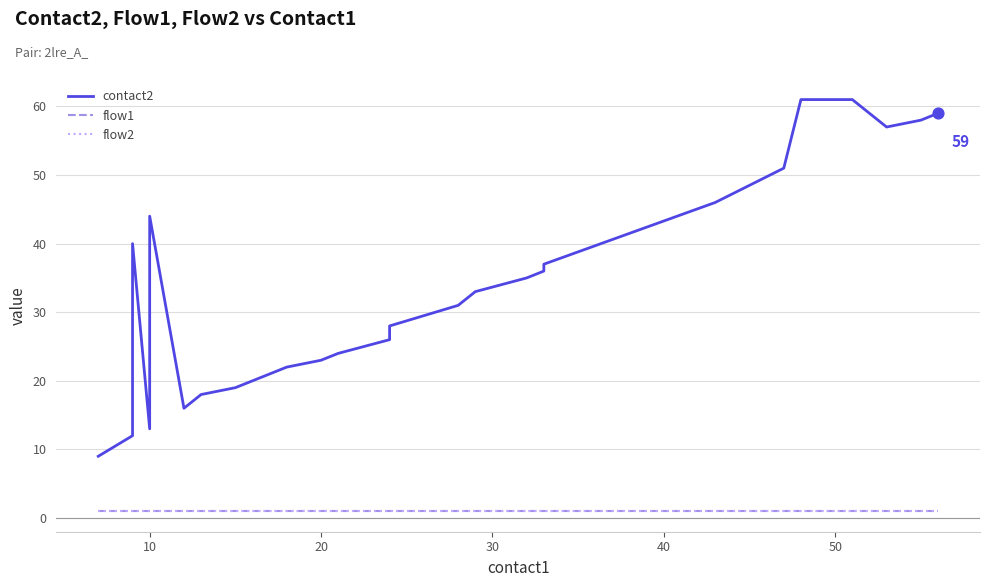

Which series has the widest spread of Y values?

contact2